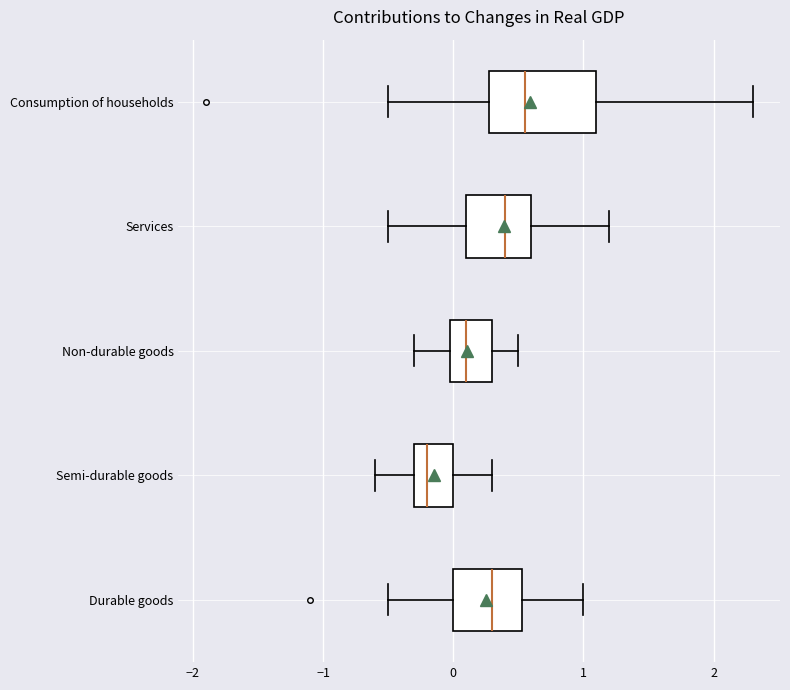

Which box has the furthest to the right median line?

Consumption of households